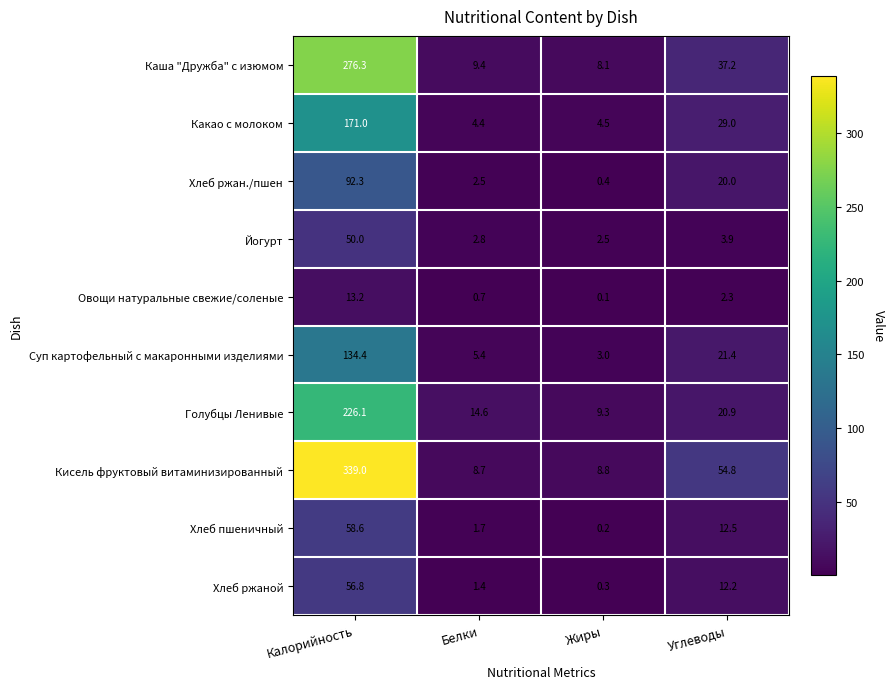

List the series in order of their peak value, lowest first.

Овощи натуральные свежие/соленые, Йогурт, Хлеб ржаной, Хлеб пшеничный, Хлеб ржан./пшен, Суп картофельный с макаронными изделиями, Какао с молоком, Голубцы Ленивые, Каша "Дружба" с изюмом, Кисель фруктовый витаминизированный